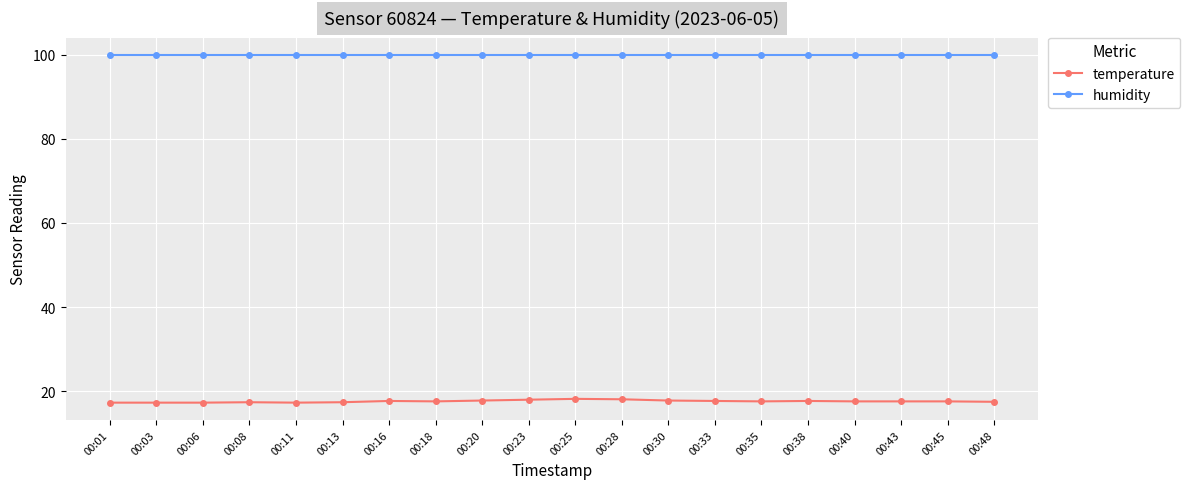

Which series has the largest total across all categories?

humidity